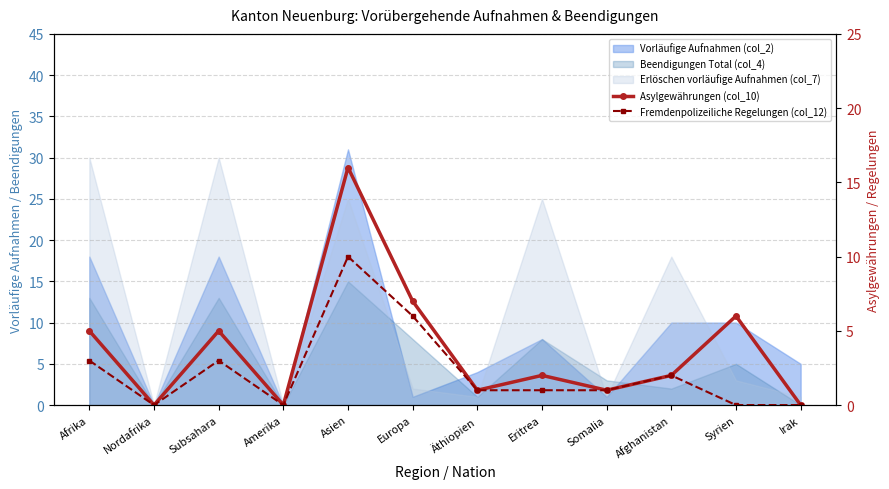

True or false: Fremdenpolizeiliche Regelungen (col_12) and Asylgewährungen (col_10) intersect in this chart.

False